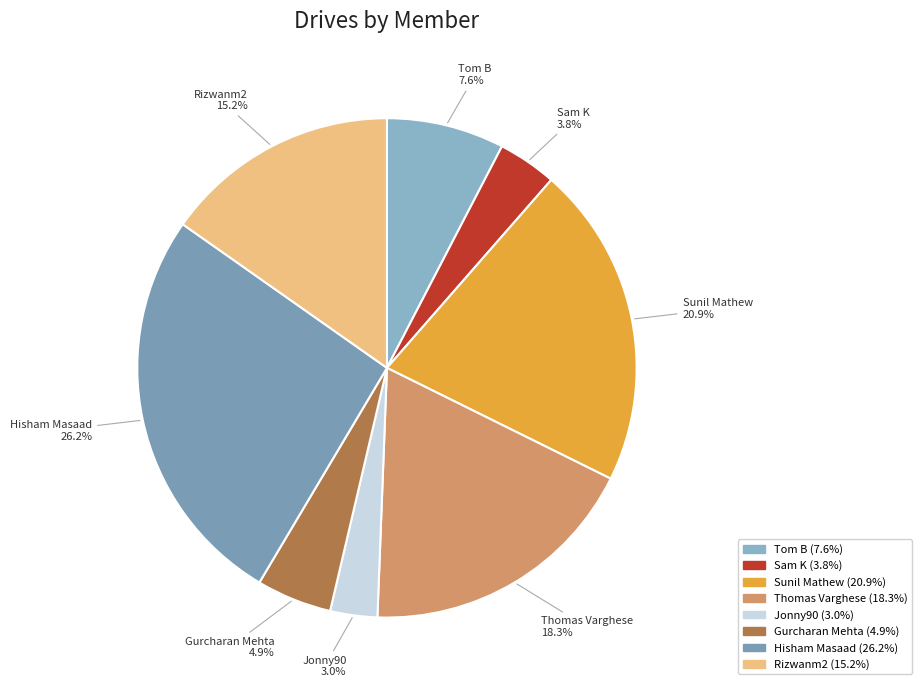

True or false: Jonny90 accounts for 3% of the total.

True